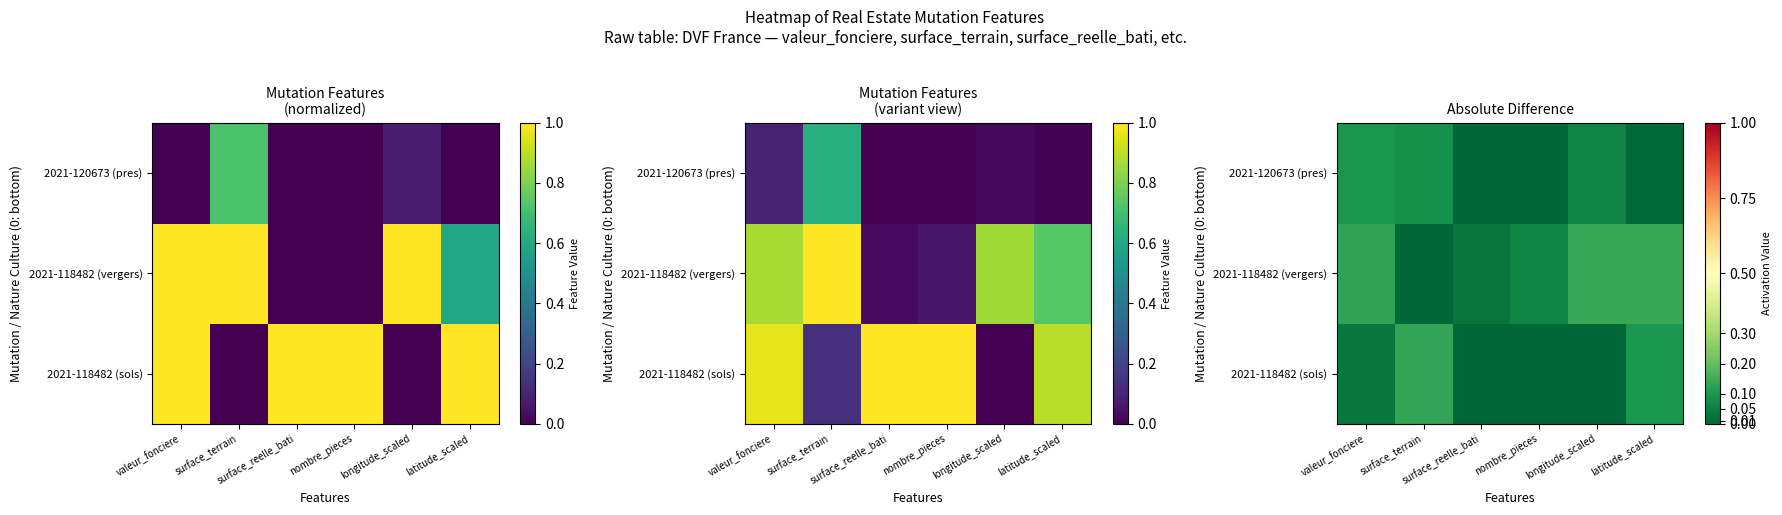

The value of 2021-120673 (pres) at longitude_scaled is 0.1. True or false?

False